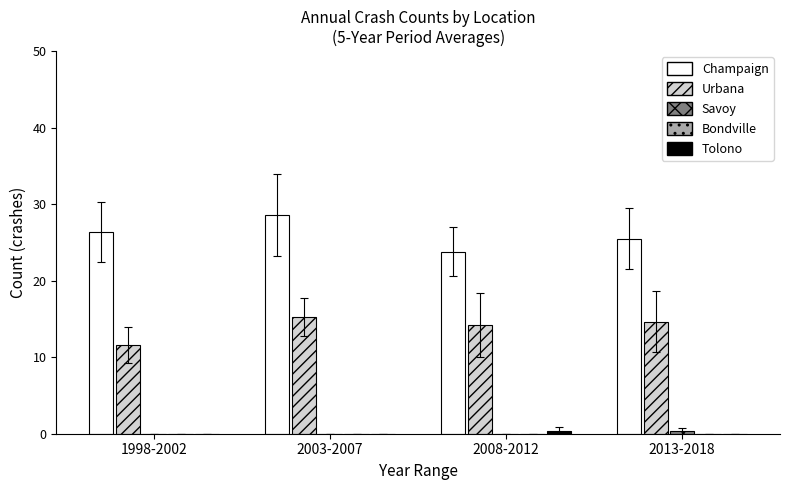

Which series has the largest total across all categories?

Champaign